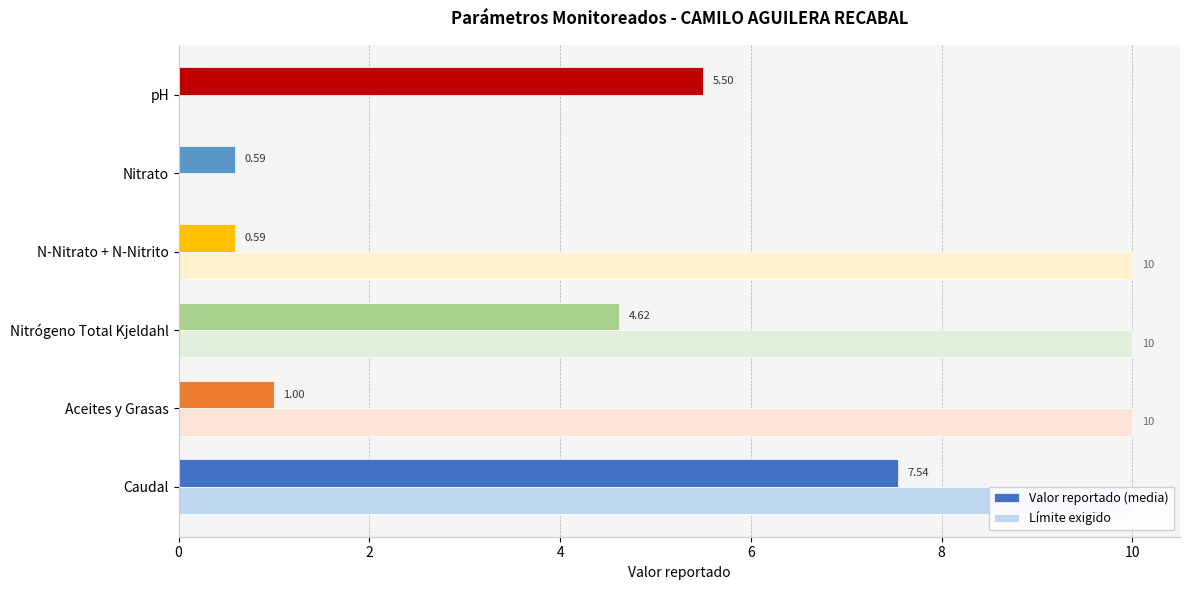

What is the value of the Límite exigido bar at the 3rd from the left?

10.0